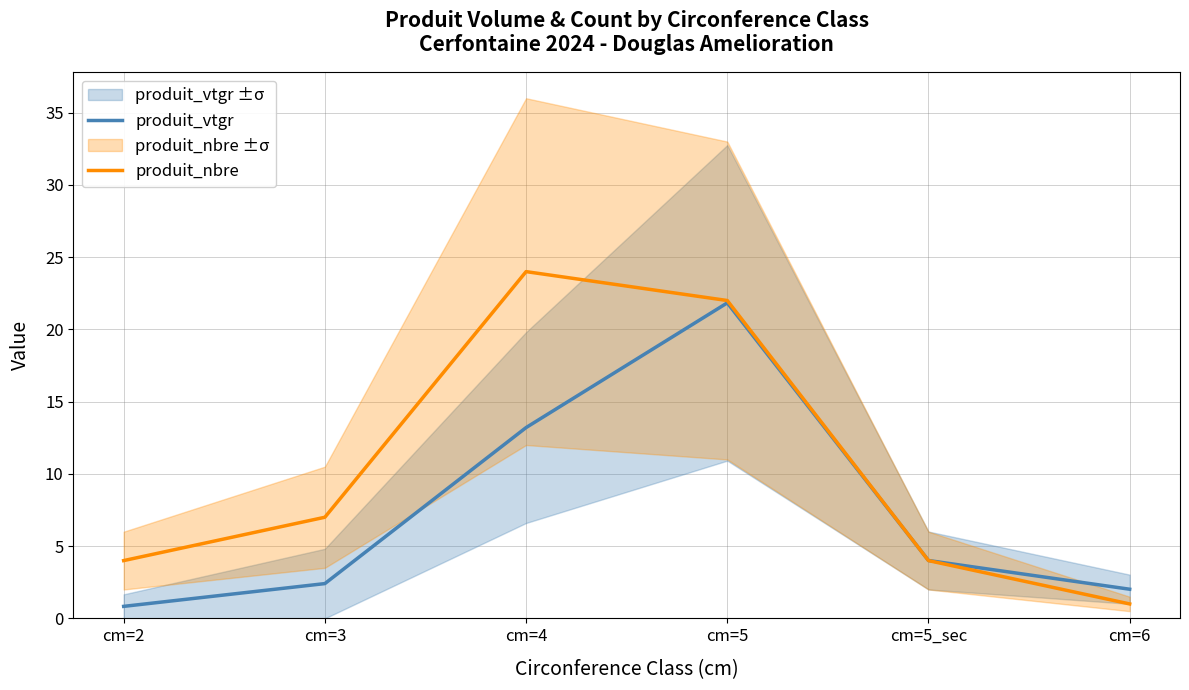

What is the sum of the produit_vtgr values at cm=5 and cm=3?

24.2